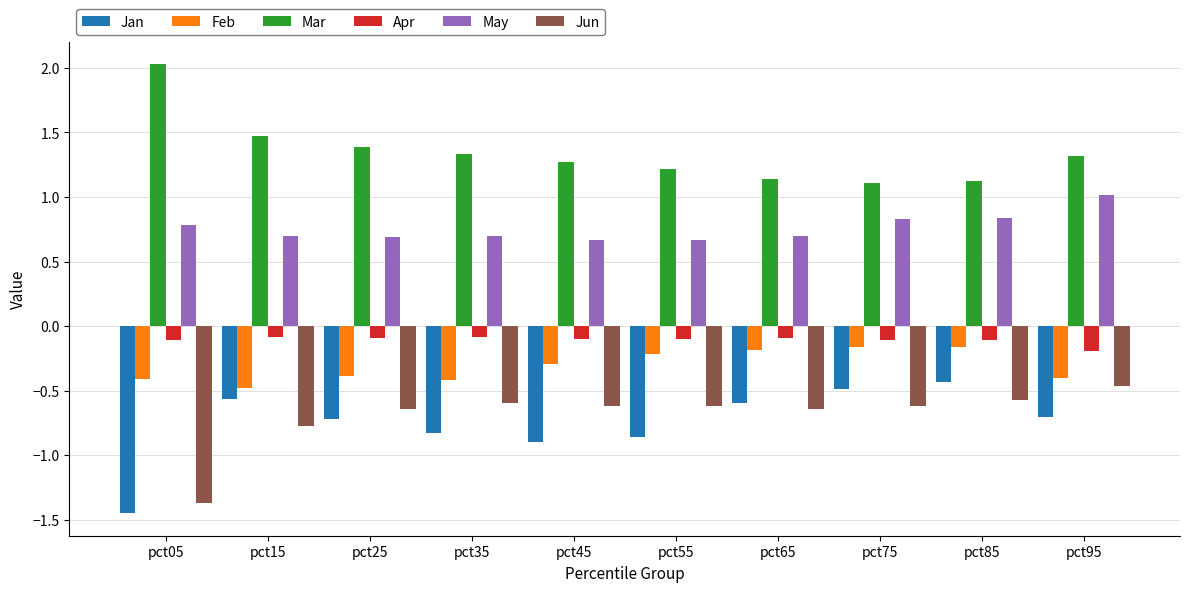

How many data points does each series have?

10